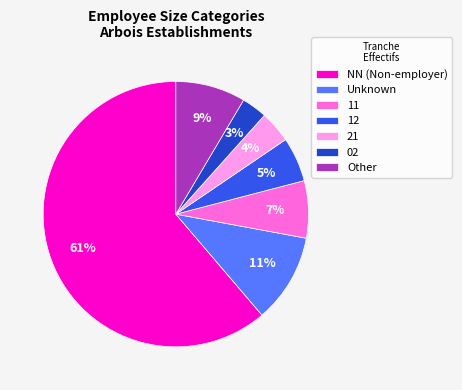

To the nearest percent, what portion does 21 represent?

4%